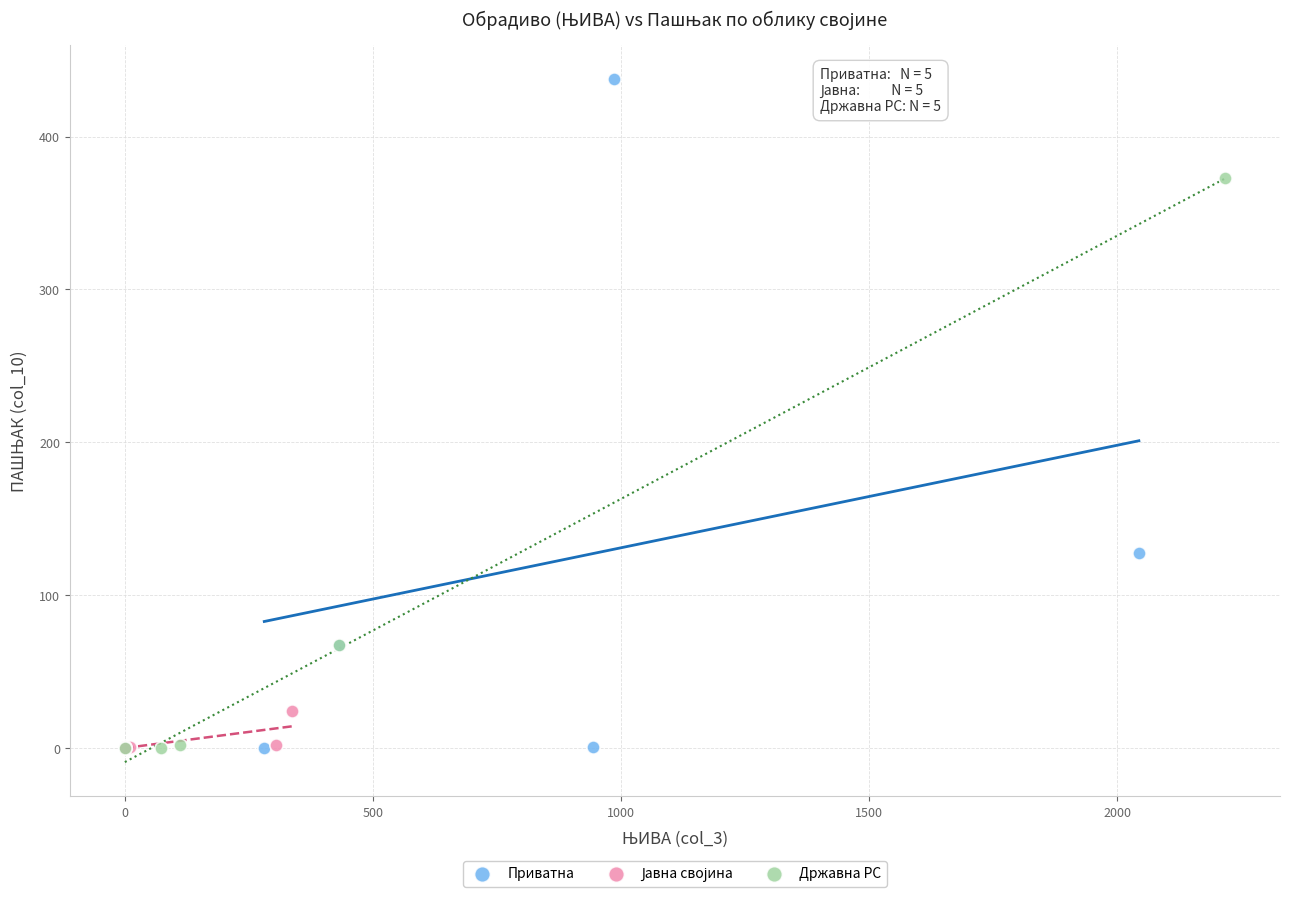

Which series has the widest spread of Y values?

Приватна